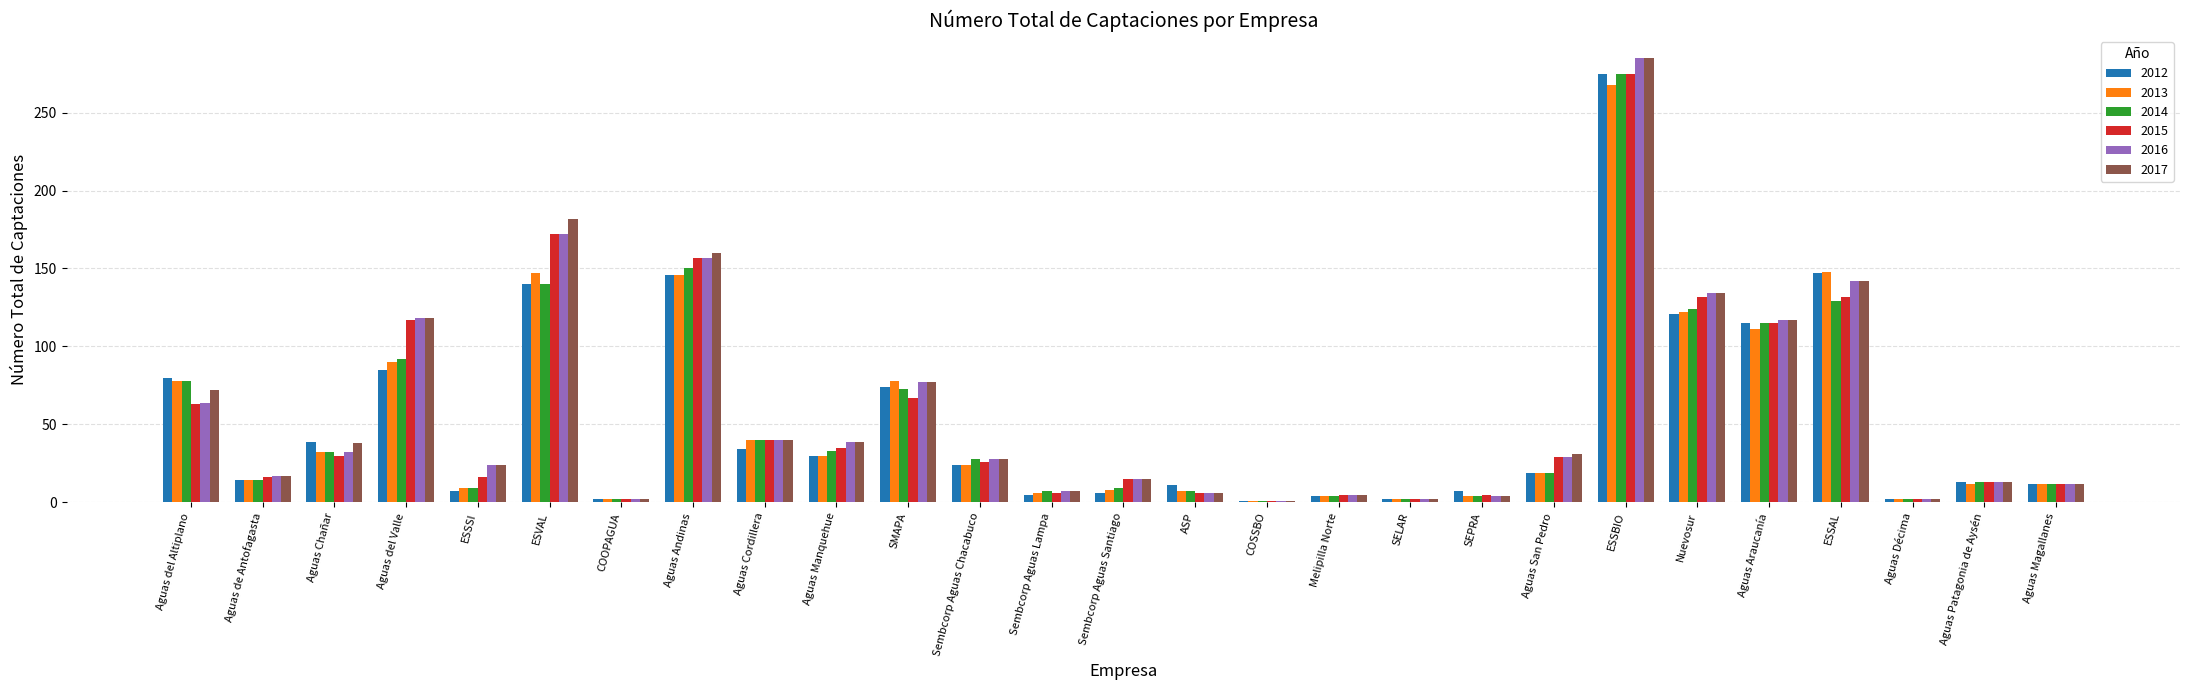

What is the value of the 2017 bar at the 10th from the left?

39